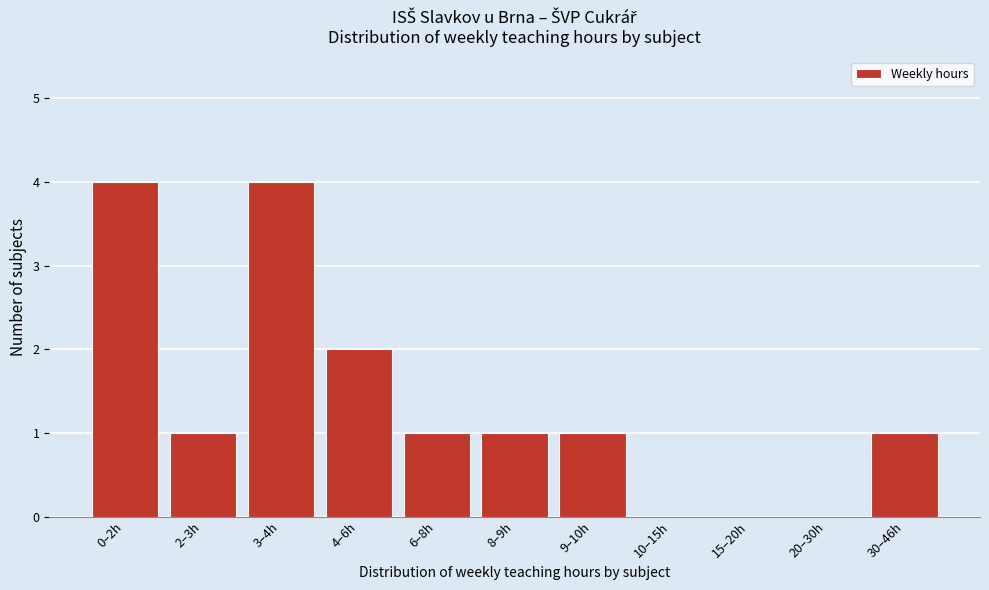

Reading left to right, what are all the values shown in this chart?

0–2h=4	2–3h=1	3–4h=4	4–6h=2	6–8h=1	8–9h=1	9–10h=1	10–15h=0	15–20h=0	20–30h=0	30–46h=1